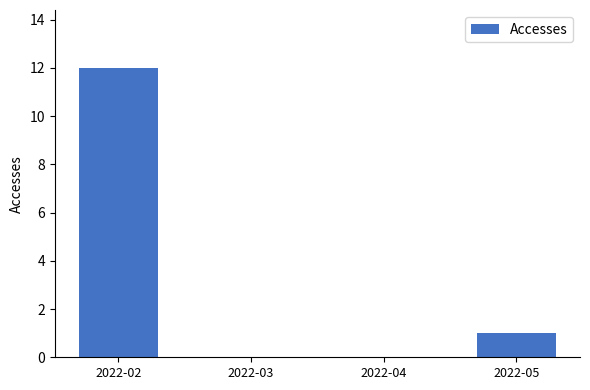

The value at 2022-04 is 0. True or false?

True